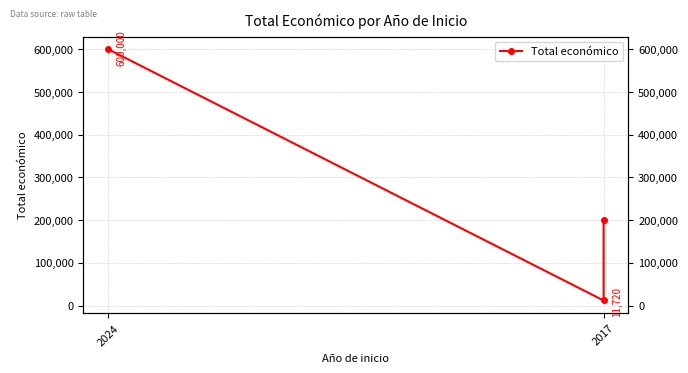

Where is the data nearest to the value 305860?

2017